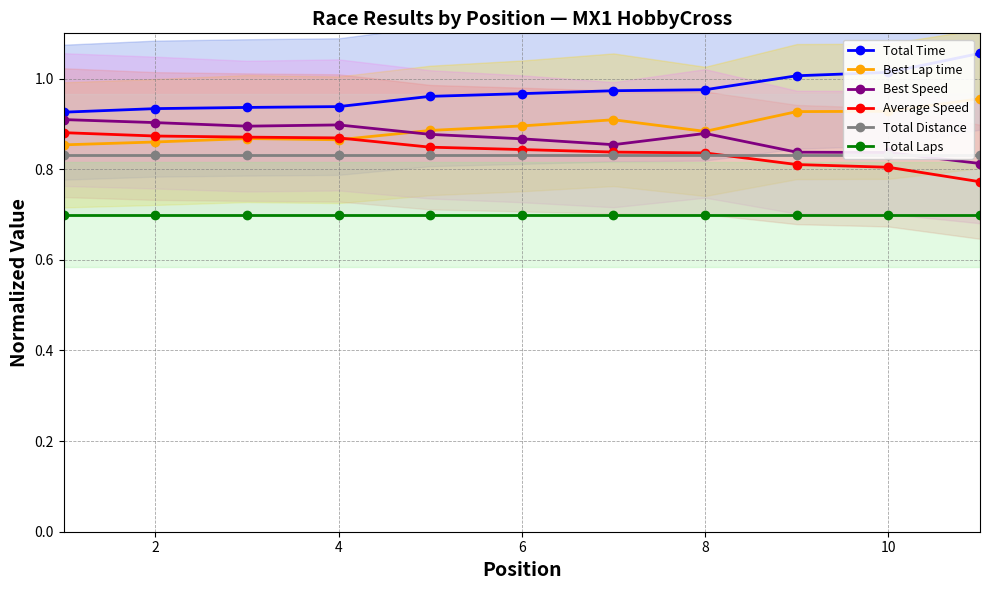

Which series has the largest total across all categories?

Total Time